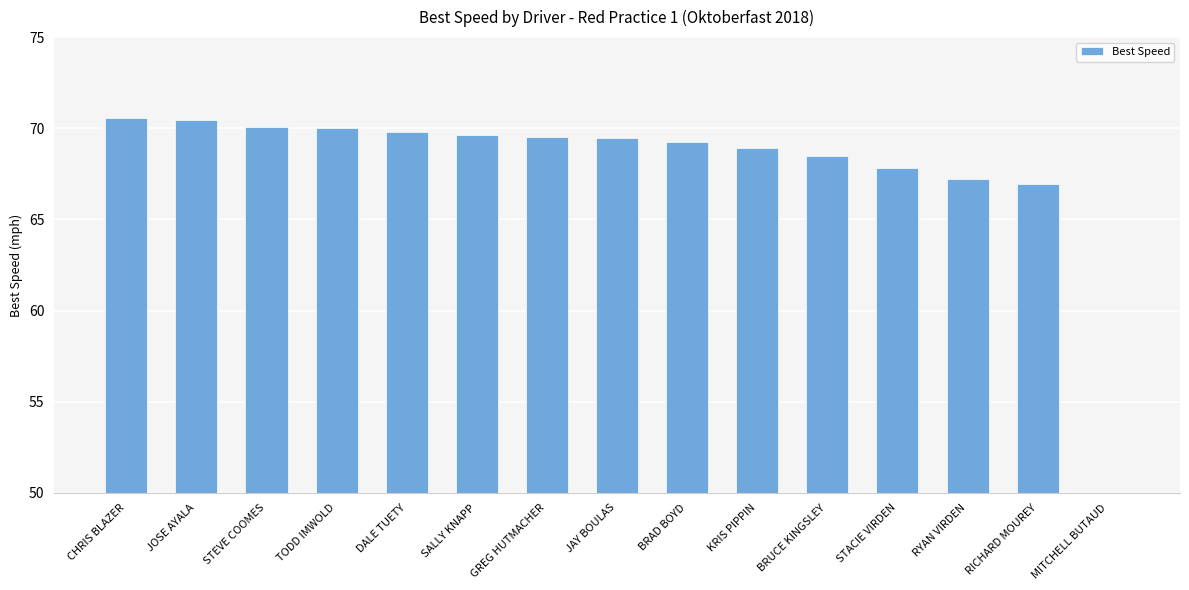

What is the difference between the second highest and minimum values?

70.4